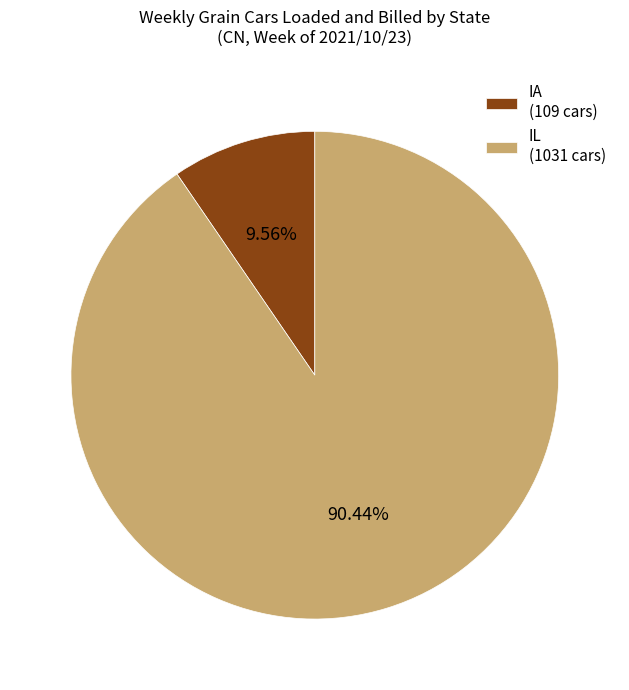

What is the ratio of the value at IL (1031 cars) to the value at IA (109 cars)?

9.5